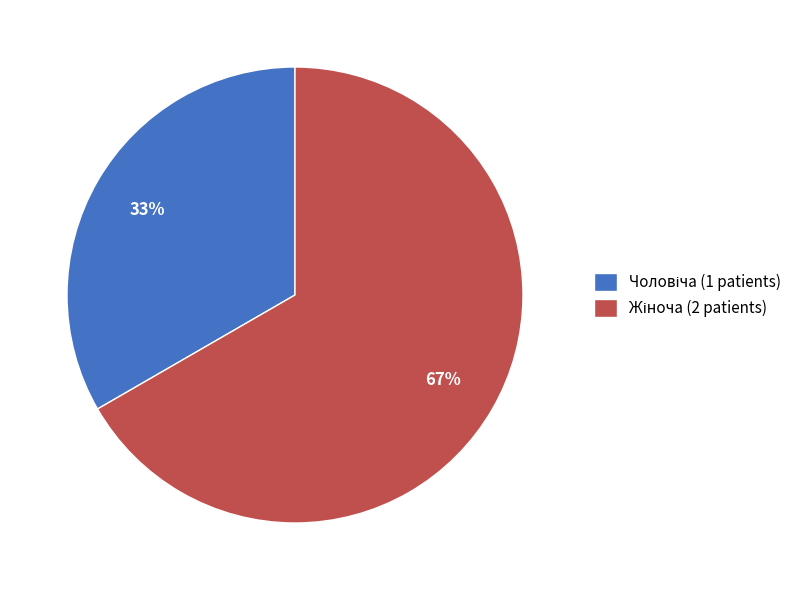

Does any single category account for the majority?

Yes